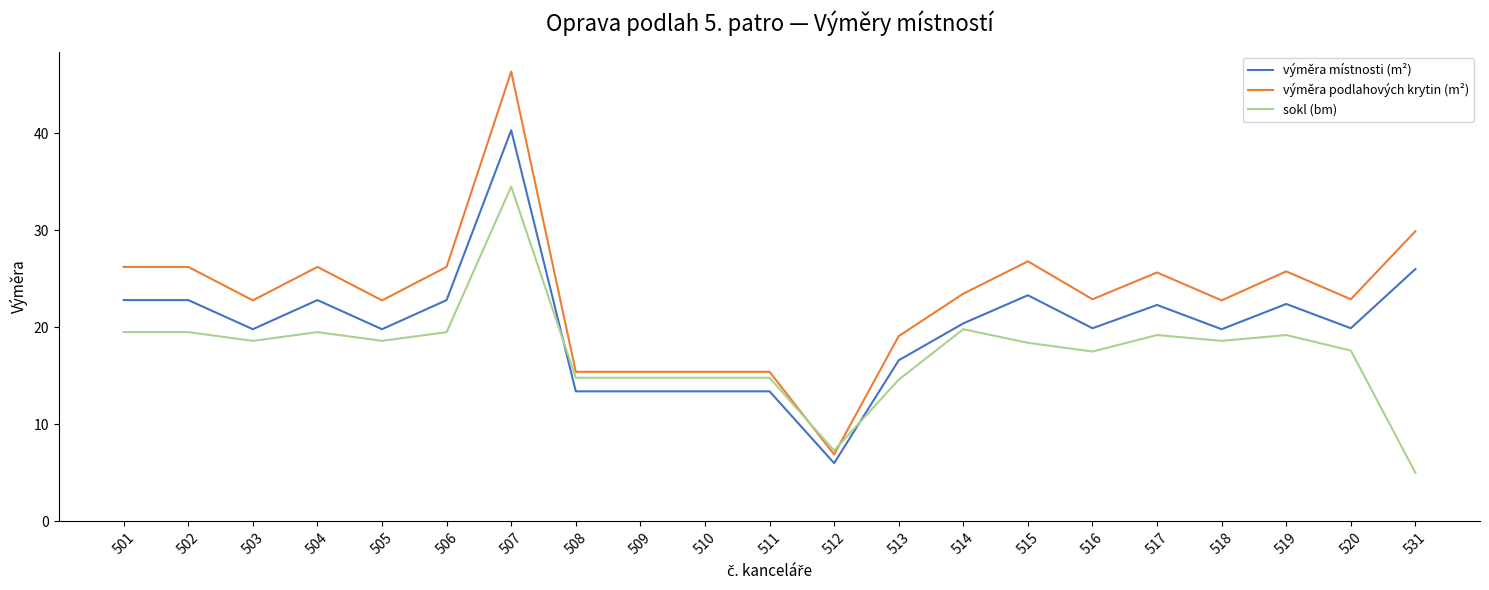

The value of sokl (bm) at 512 is 7.3. True or false?

True